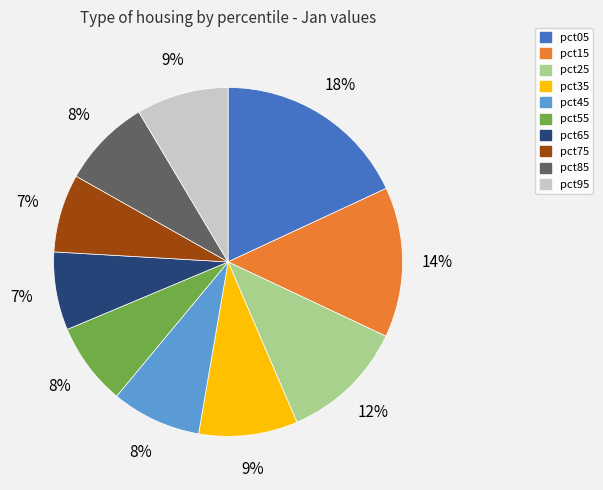

True or false: pct35 accounts for 3% of the total.

False